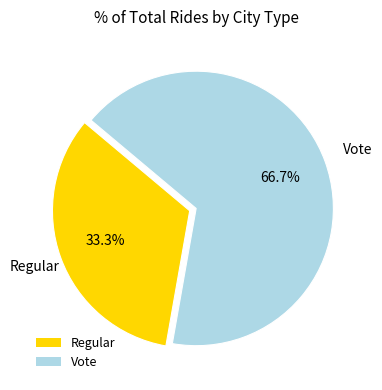

Count the number of slices in the pie.

2